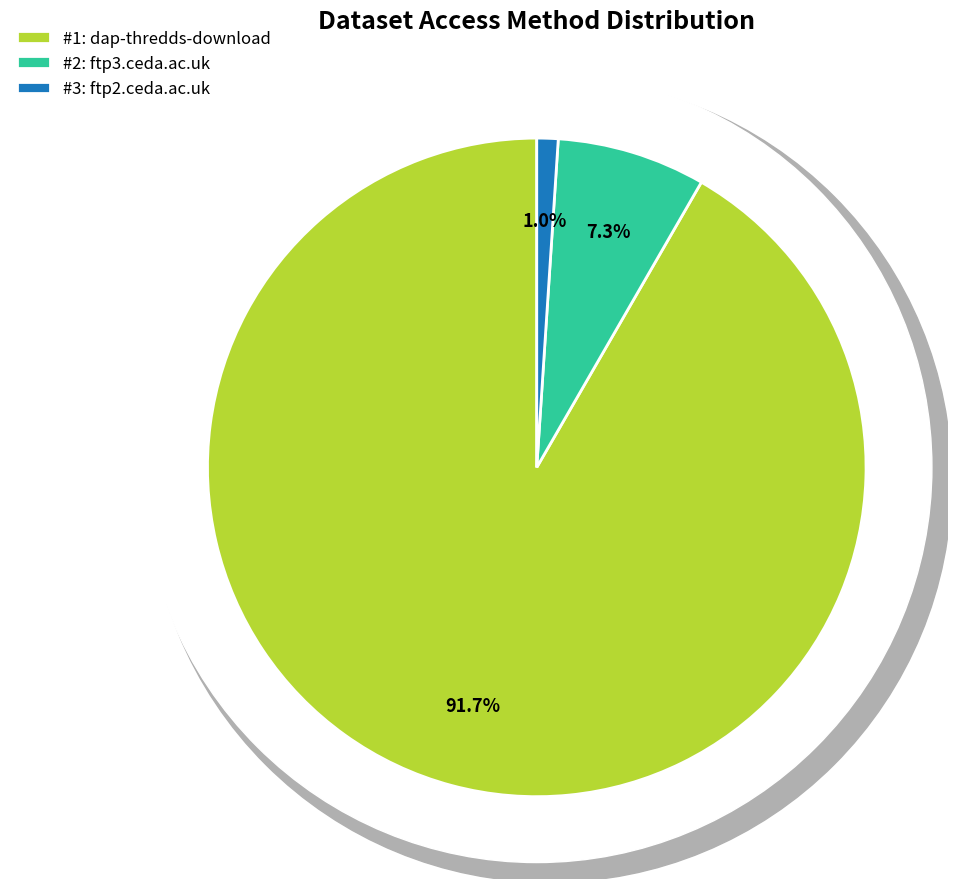

To the nearest percent, what is the difference between the dap-thredds-download and ftp3.ceda.ac.uk slice percentages?

84%